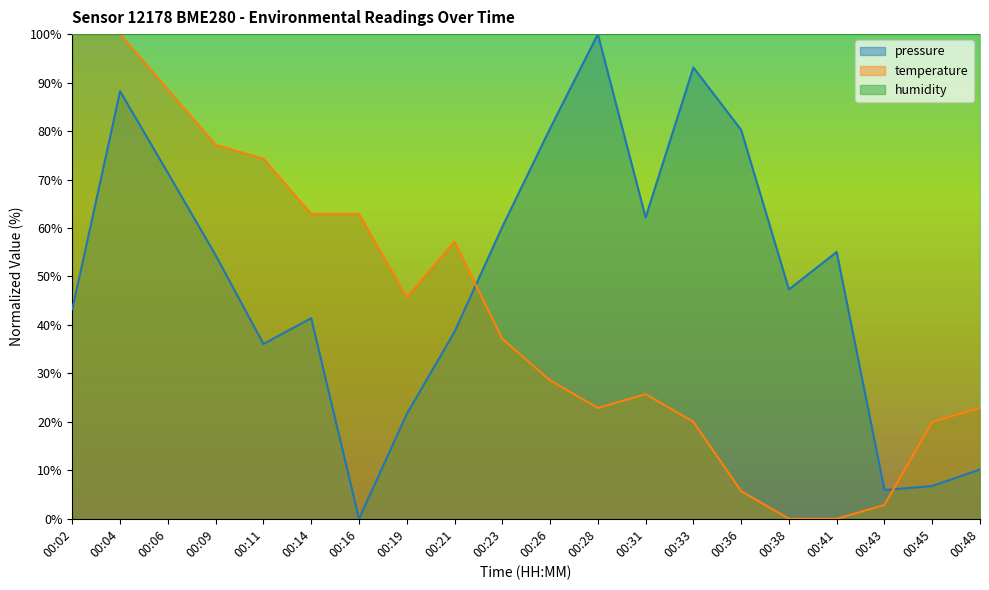

True or false: pressure has a value of 41.4 at 00:14.

True